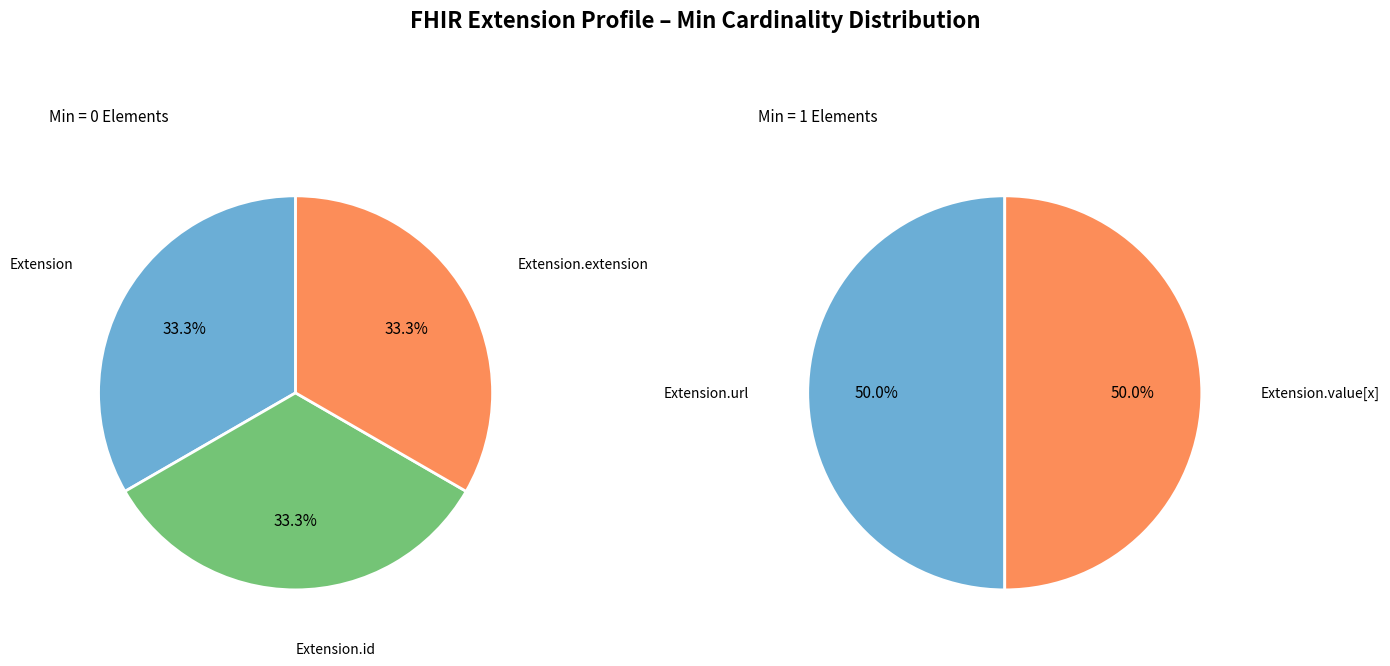

Does Extension.extension account for over 50% of the chart?

No